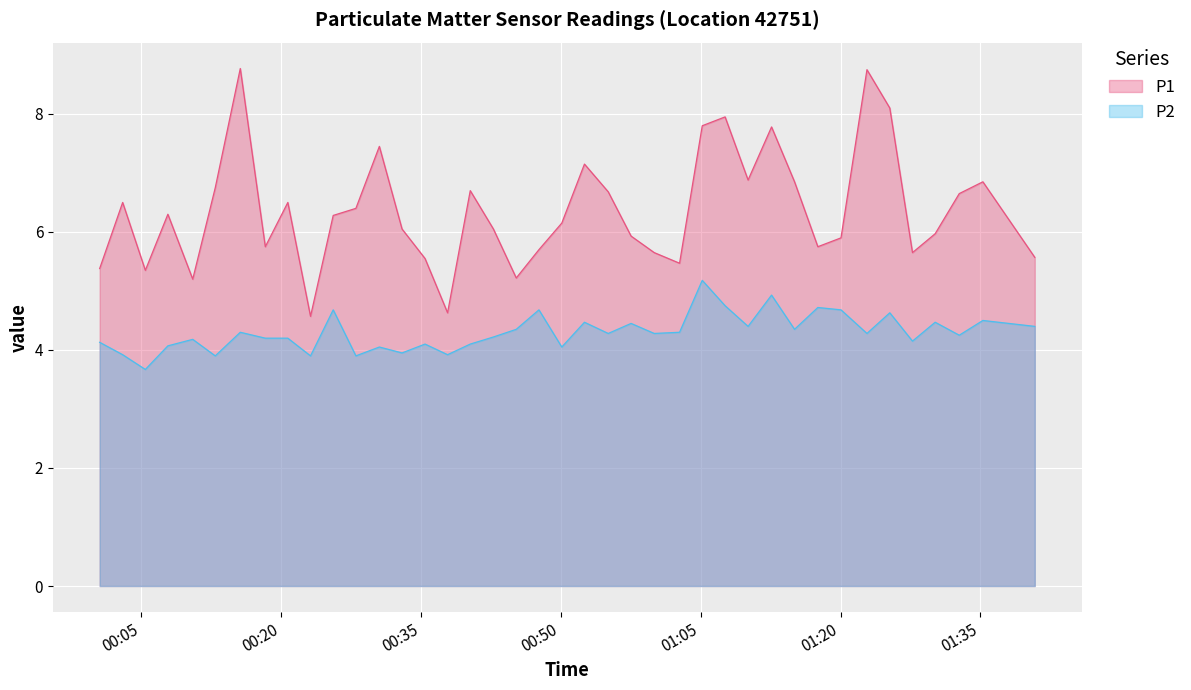

Reading right to left, extract all data points from this chart.

P1: 5.6	6.8	6.7	6.0	5.7	8.1	8.8	5.9	5.8	6.8	7.8	6.9	8.0	7.8	5.5	5.7	5.9	6.7	7.2	6.2	5.7	5.2	6.0	6.7	4.6	5.5	6.0	7.5	6.4	6.3	4.6	6.5	5.8	8.8	6.8	5.2	6.3	5.3	6.5	5.4
P2: 4.4	4.5	4.2	4.5	4.2	4.6	4.3	4.7	4.7	4.3	4.9	4.4	4.8	5.2	4.3	4.3	4.5	4.3	4.5	4.0	4.7	4.3	4.2	4.1	3.9	4.1	4.0	4.0	3.9	4.7	3.9	4.2	4.2	4.3	3.9	4.2	4.1	3.7	3.9	4.1